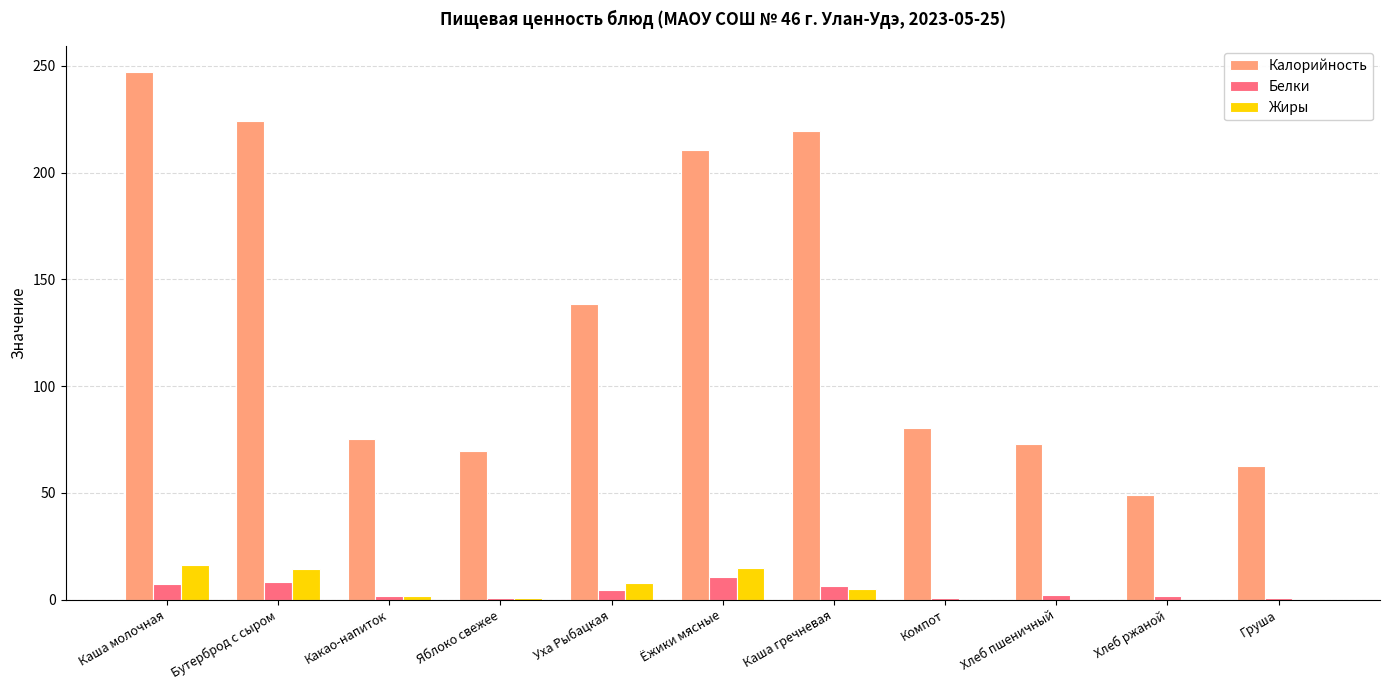

Which series changed the most between Каша молочная and Уха Рыбацкая?

Калорийность